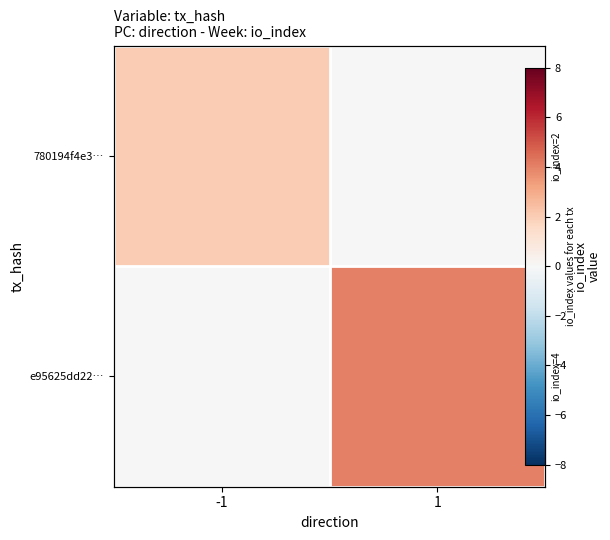

Is it true that 780194f4e3… equals 1 at -1?

False